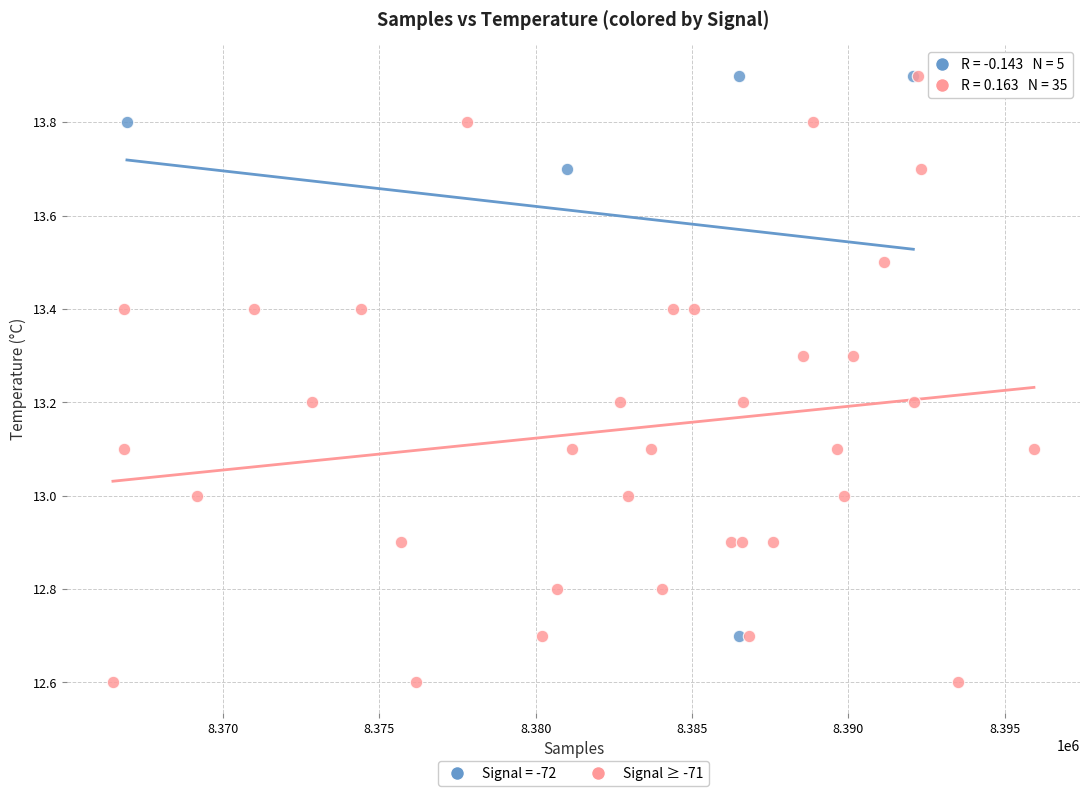

Which series reaches the minimum Y coordinate?

Signal ≥ -71